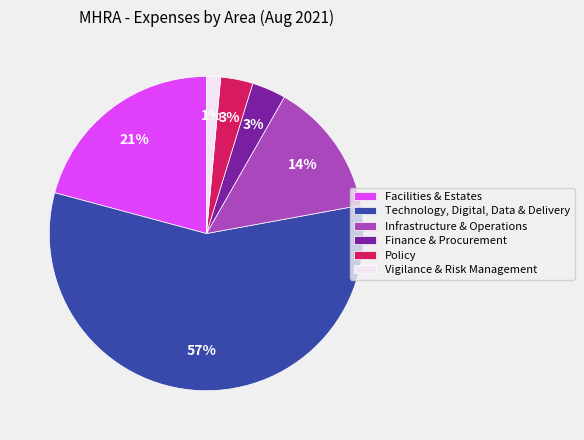

Is it true that Infrastructure & Operations is 14% of the pie?

True